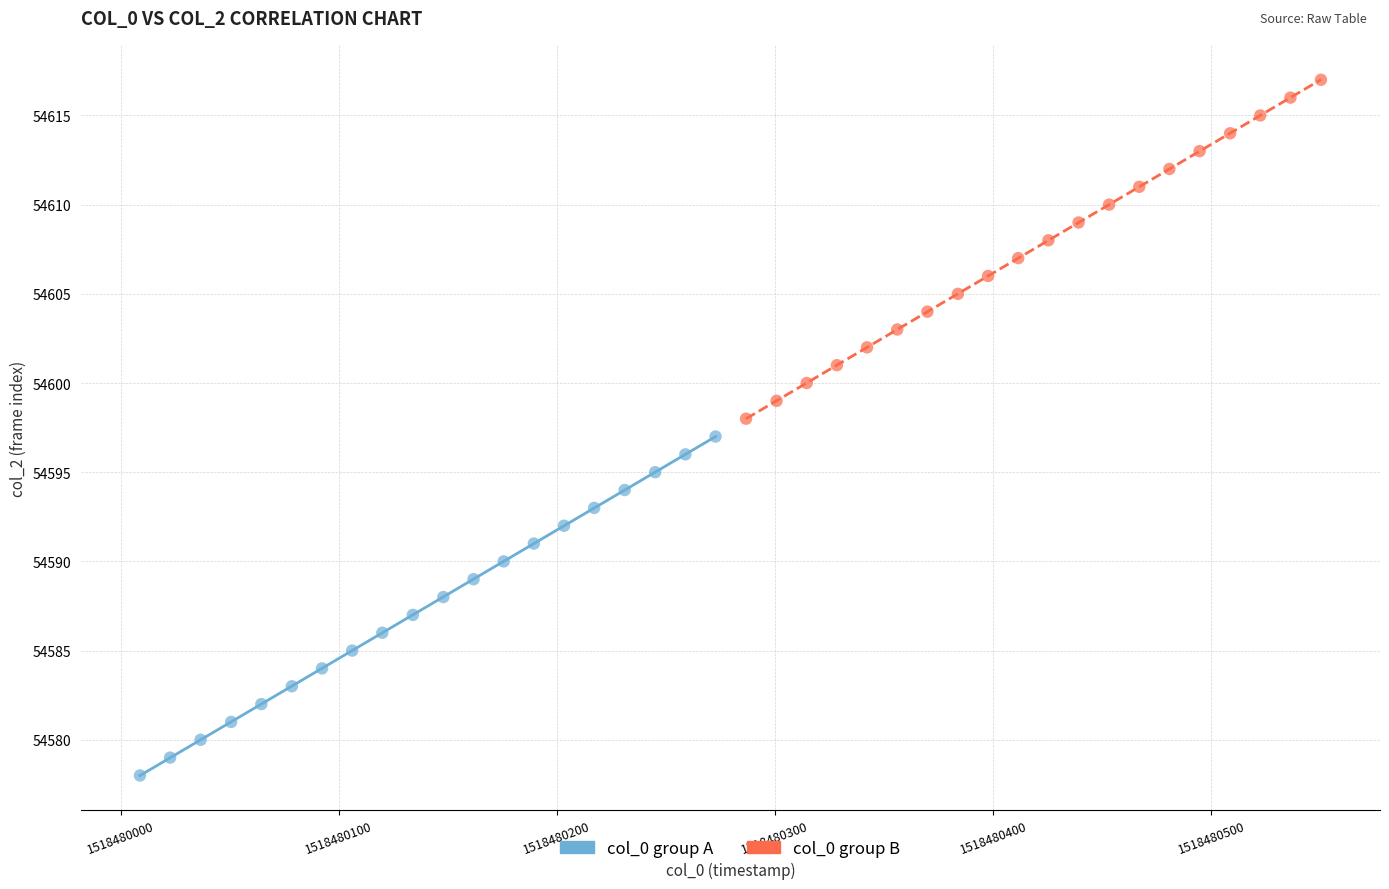

Which series contains the lowest Y value?

col_0 group A